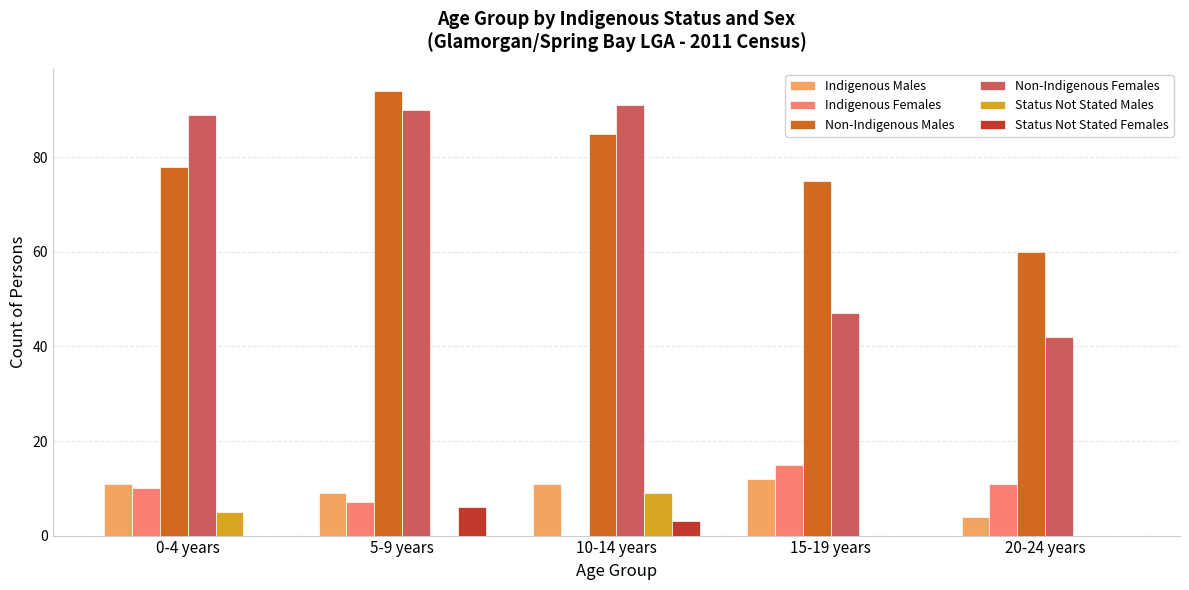

Which series has the largest total across all categories?

Non-Indigenous Males